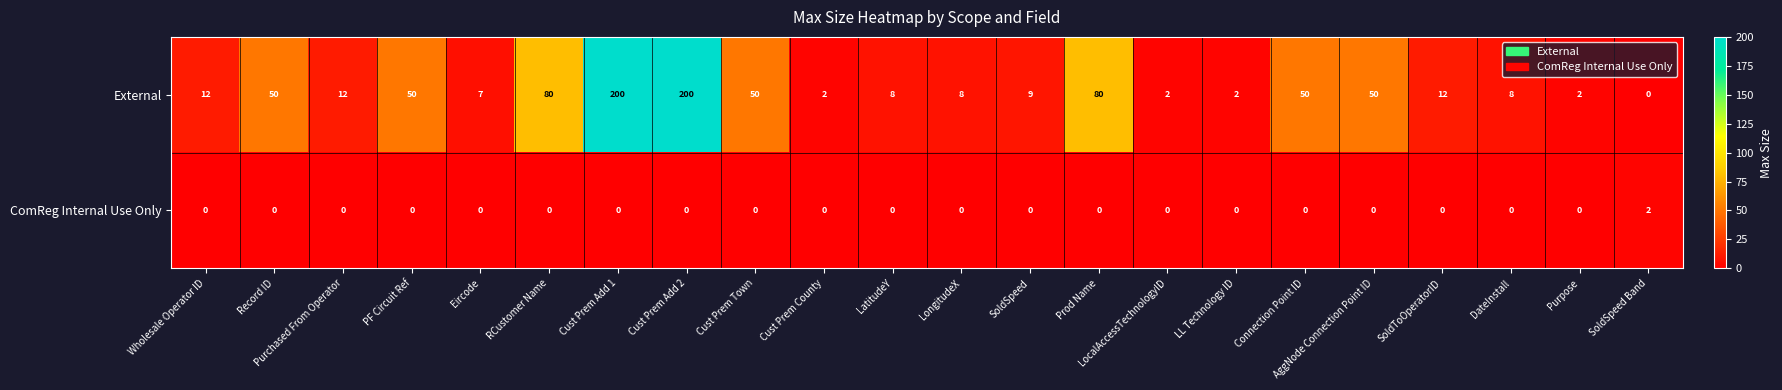

Between Cust Prem Add 2 and Cust Prem Town, which series saw the biggest shift?

External